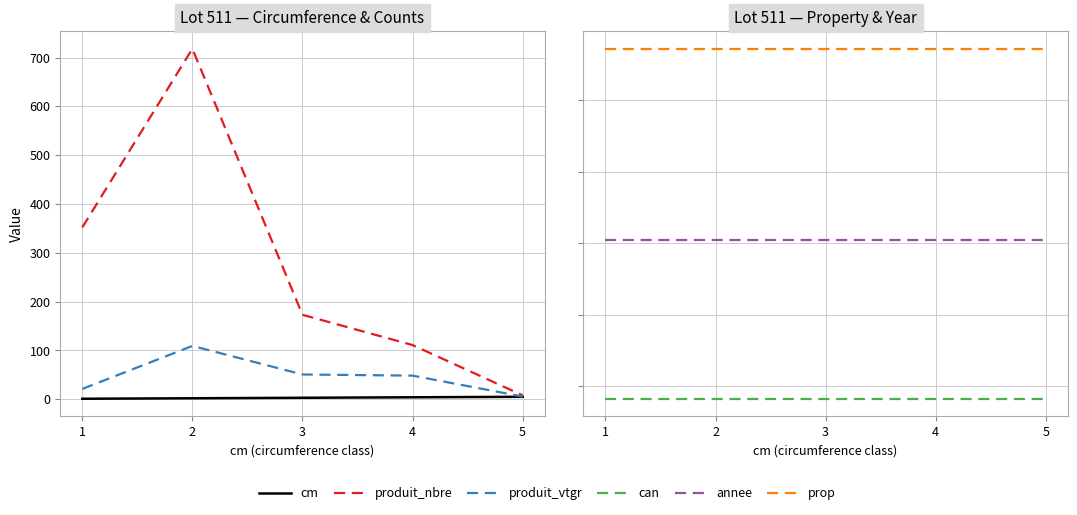

Reading left to right, list all the values displayed in this chart.

cm: 1.0	2.0	3.0	4.0	5.0
produit_nbre: 352.0	718.0	173.0	111.0	8.0
produit_vtgr: 21.1	109.2	50.7	48.4	5.5
can: 913.0	913.0	913.0	913.0	913.0
annee: 2020.0	2020.0	2020.0	2020.0	2020.0
prop: 3358.0	3358.0	3358.0	3358.0	3358.0